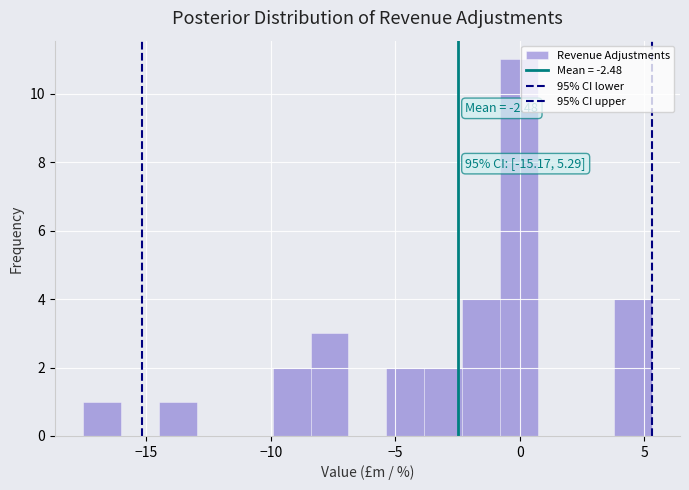

Read against the x-axis, roughly where is the centre of the tallest bar?

0.0